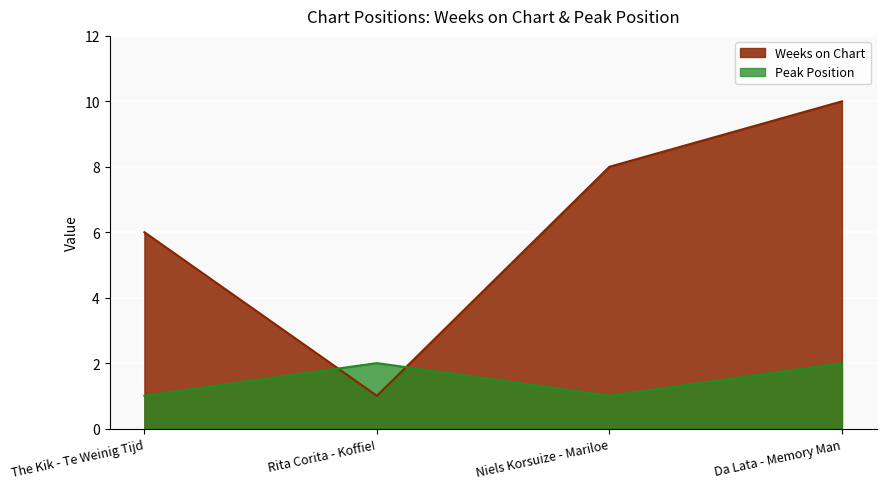

Read the Peak Position value at Niels Korsuize - Mariloe.

1